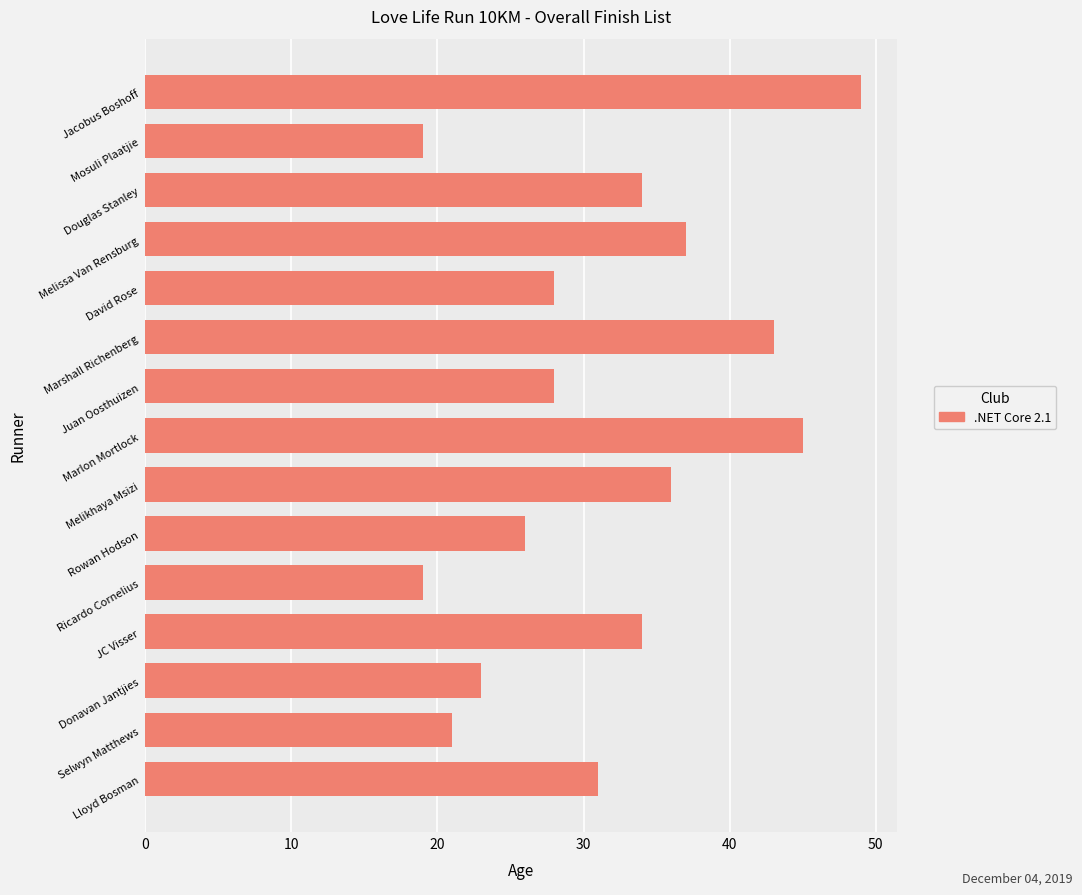

Are the bars grouped side by side (vs. stacked)?

No